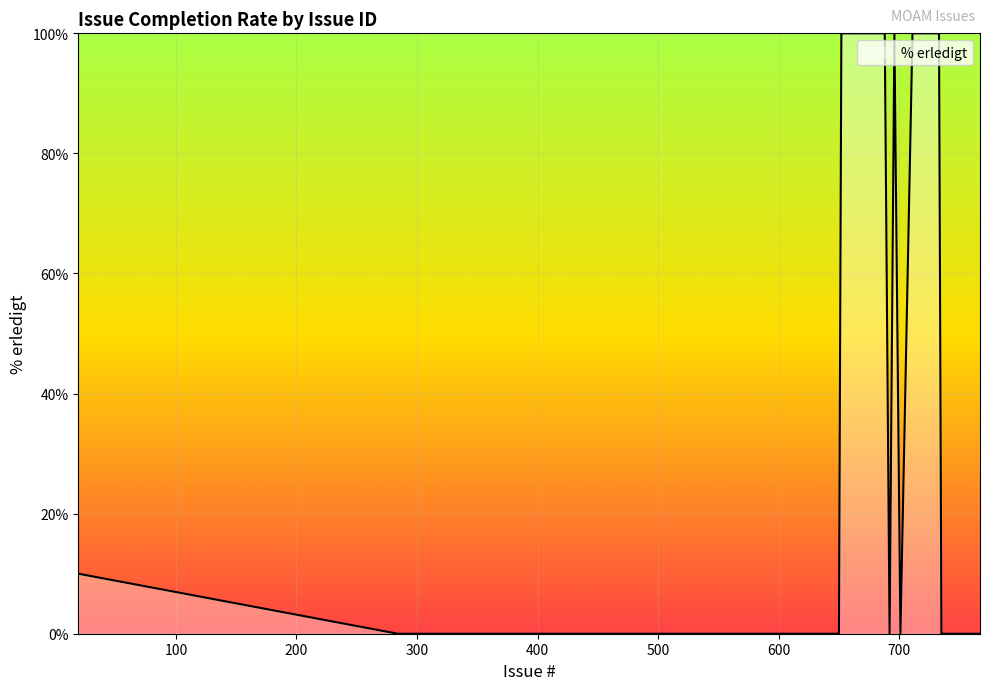

What is the difference between the maximum and minimum values?

100